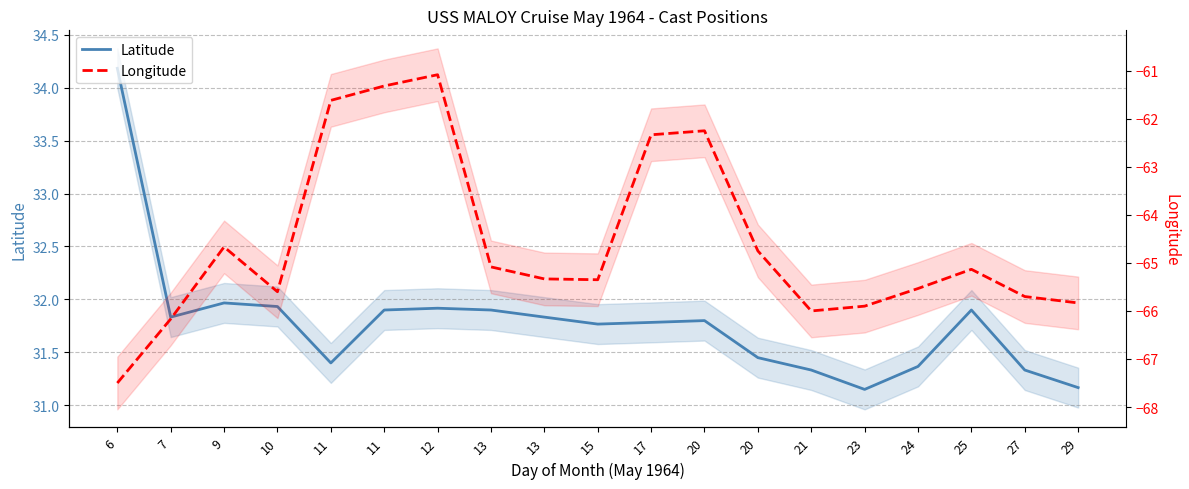

Is this an area chart (filled region under the line)?

No